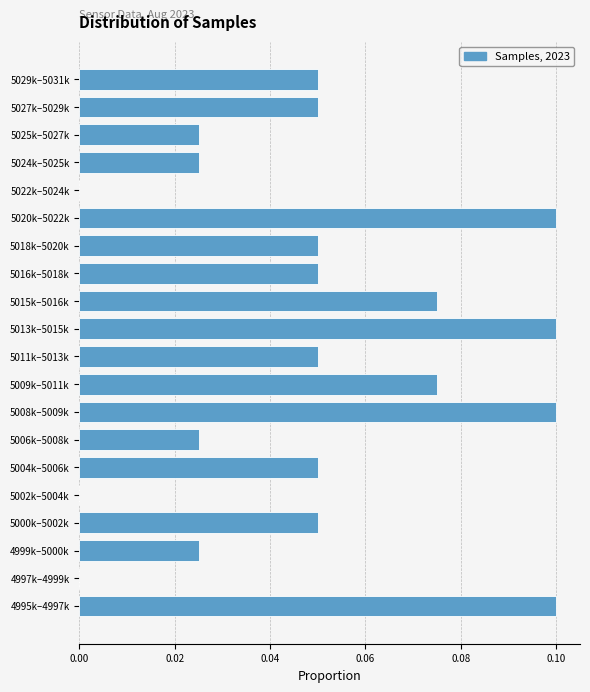

The chart shows a value of 0.1 at 5029k–5031k. True or false?

True